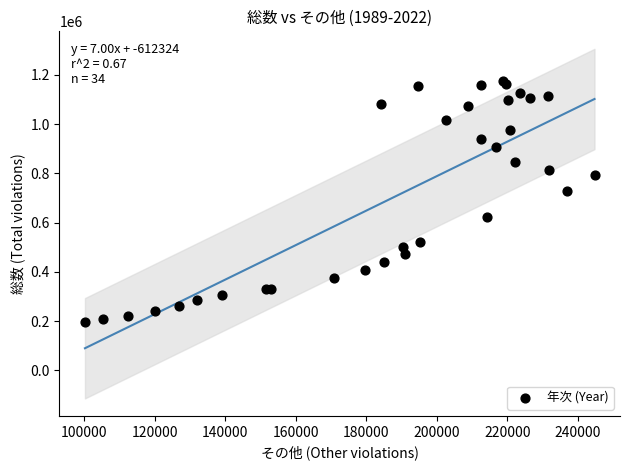

What Y value in the scatter plot is closest to 683648?

728007